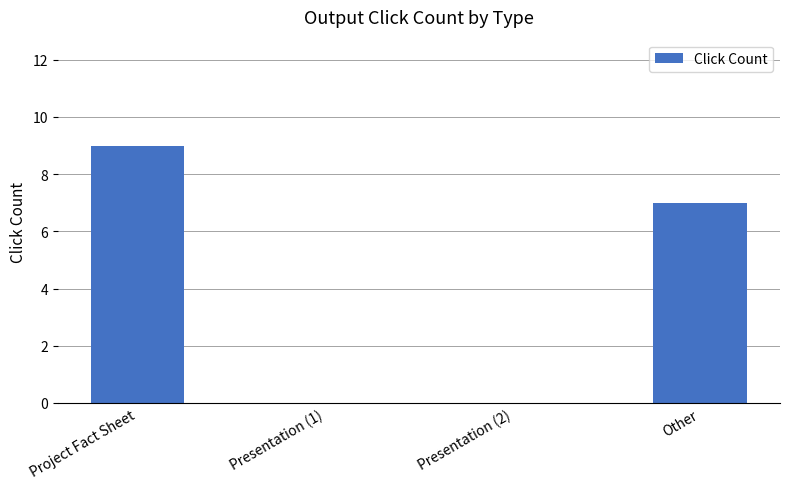

How many distinct data groups are displayed?

1